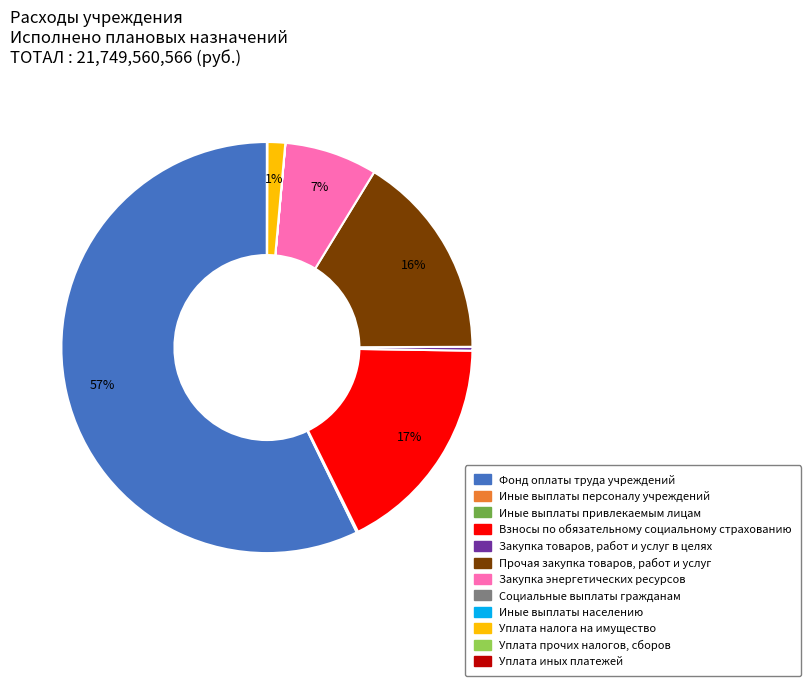

To the nearest percent, what is the average slice percentage?

8%